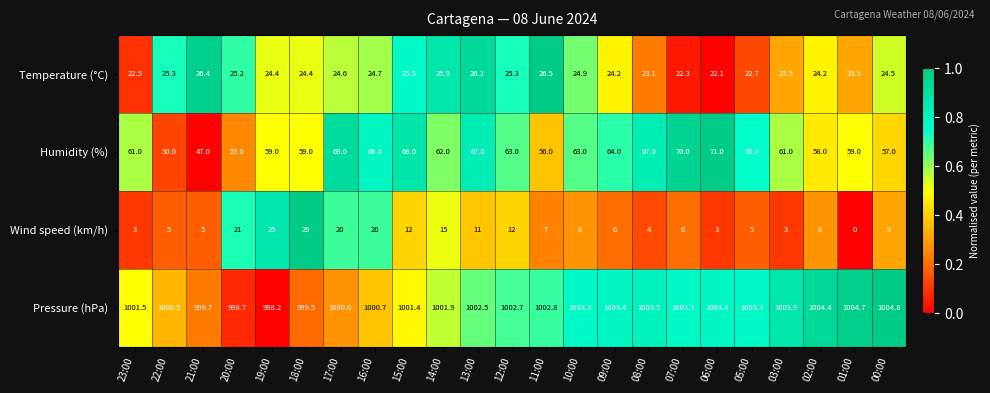

What is the average value of the Temperature (°C) series?

24.4